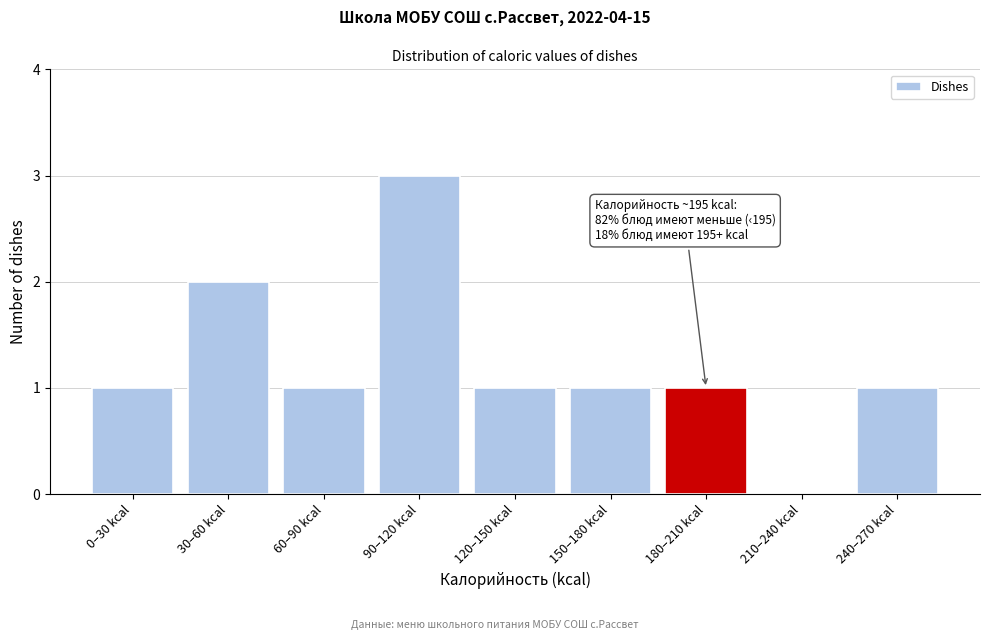

Reading right to left, list all the values displayed in this chart.

240–270 kcal=1	210–240 kcal=0	180–210 kcal=1	150–180 kcal=1	120–150 kcal=1	90–120 kcal=3	60–90 kcal=1	30–60 kcal=2	0–30 kcal=1